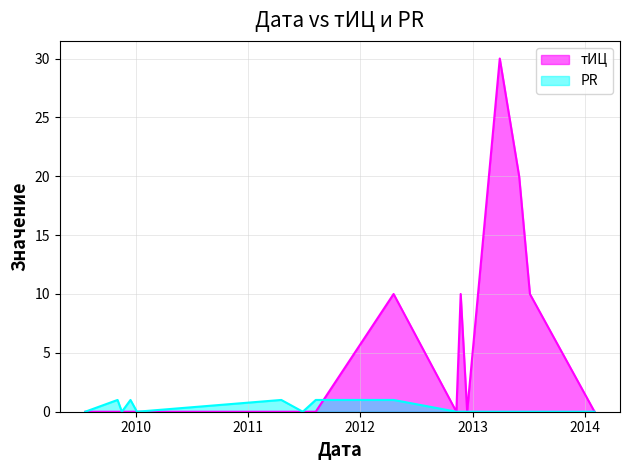

Which category has the lowest value in the тИЦ series?

2009-07-21